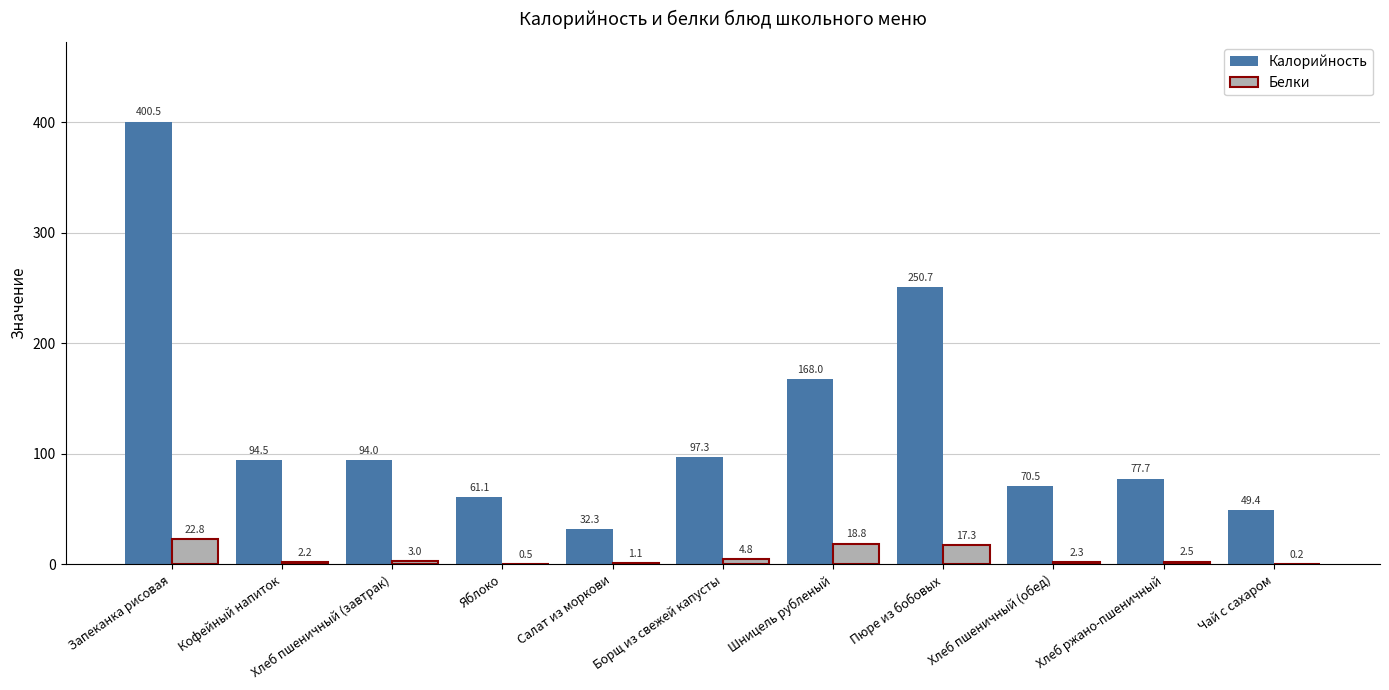

What is the average value of the Калорийность series?

126.9